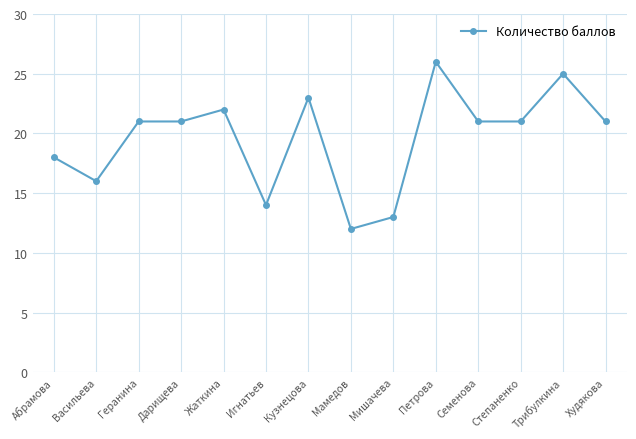

Where is the data nearest to the value 19?

Абрамова